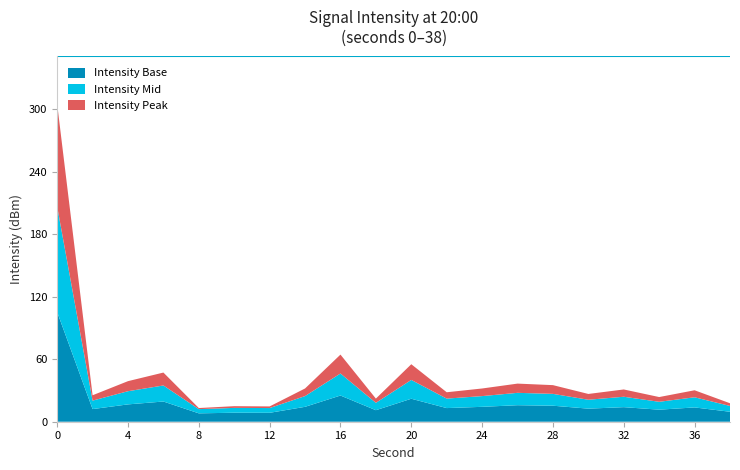

What is the maximum value for Intensity Base?

105.4